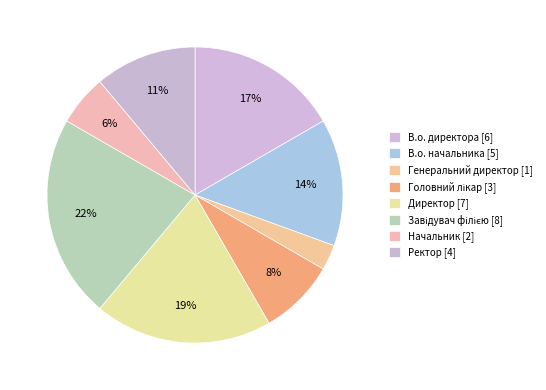

Do В.о. директора and Ректор together represent more than half of the pie?

No